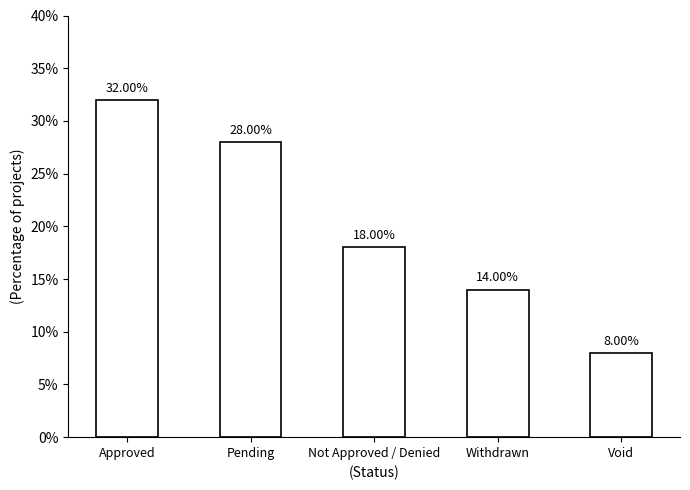

List the labels in order of value, smallest first.

Void, Withdrawn, Not Approved / Denied, Pending, Approved